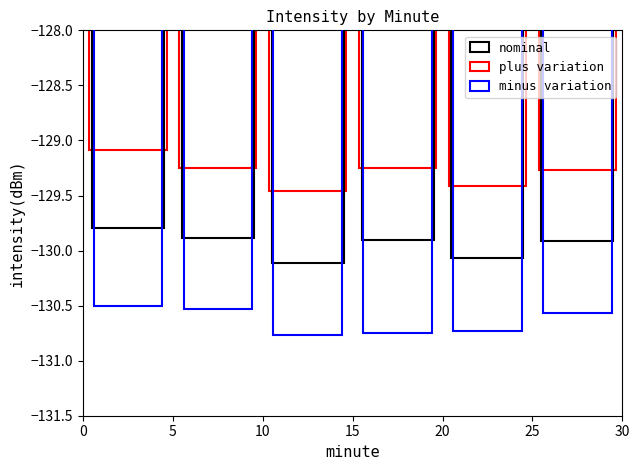

True or false: nominal has a value of -217.3 at 5.

False